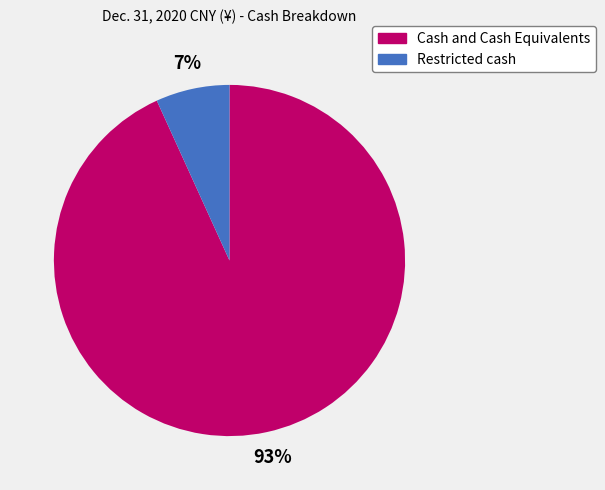

What is the smallest slice in the pie chart?

Restricted cash